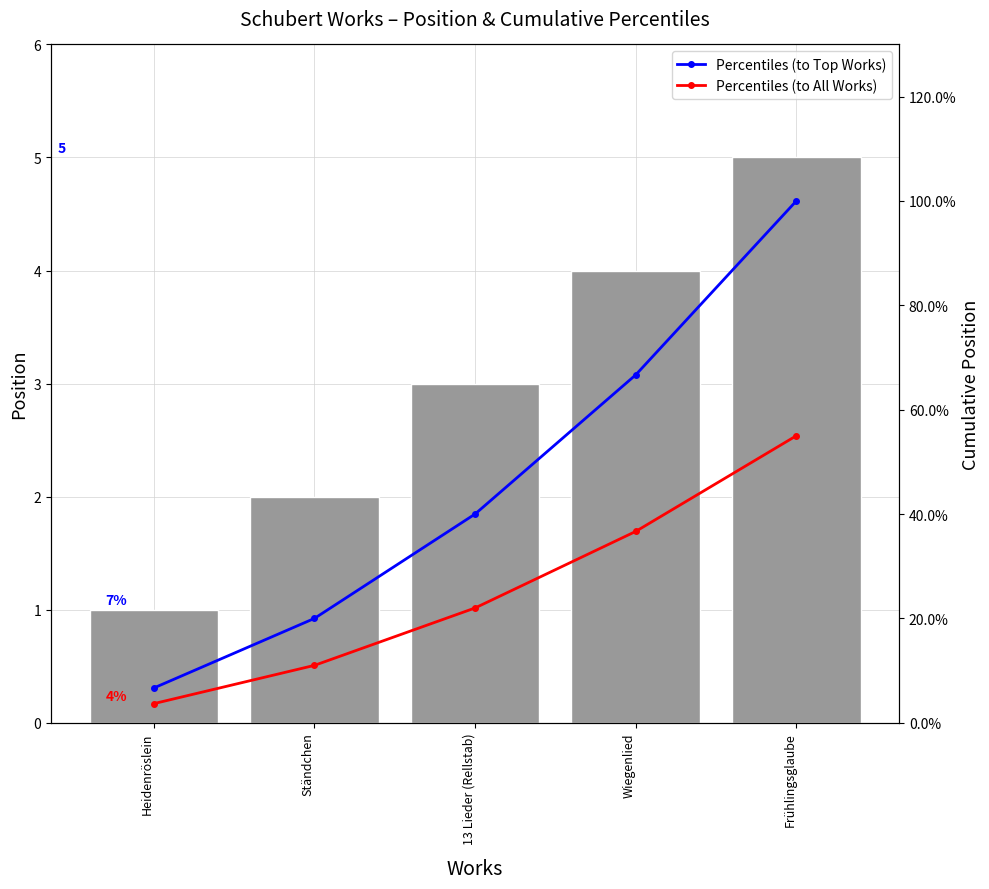

What position from the left is Frühlingsglaube?

5